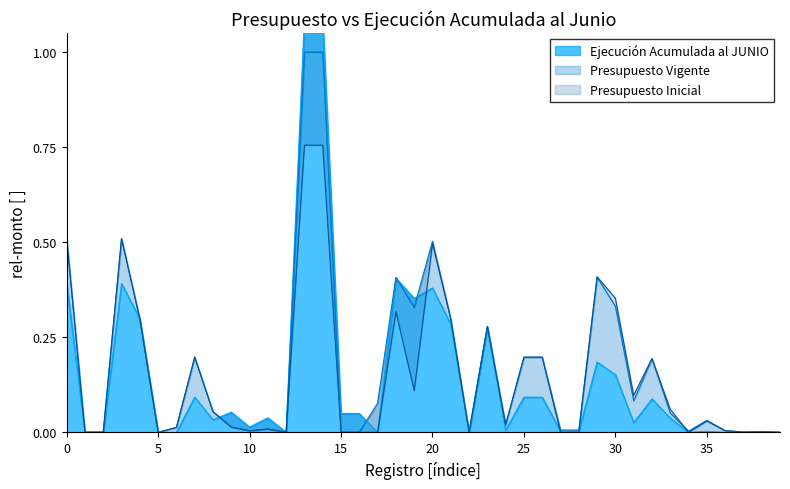

The Presupuesto Vigente series shows 0.0 at 36. True or false?

True